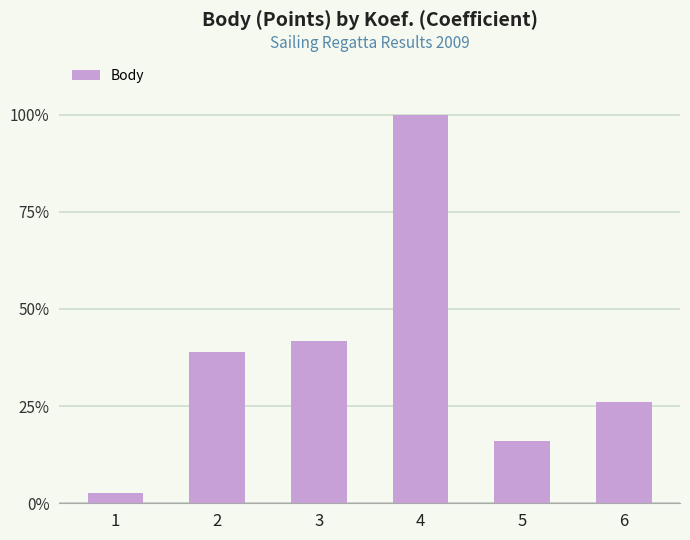

What is the maximum value shown in the chart?

13047